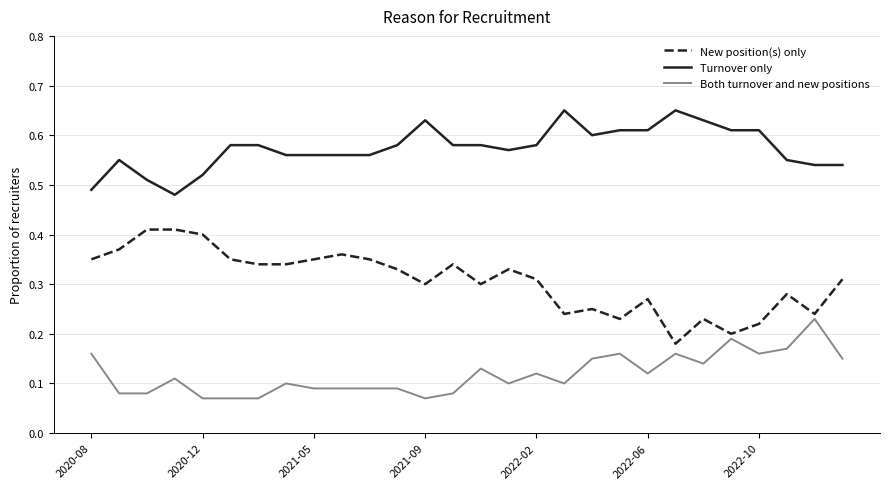

True or false: New position(s) only and Both turnover and new positions intersect in this chart.

False